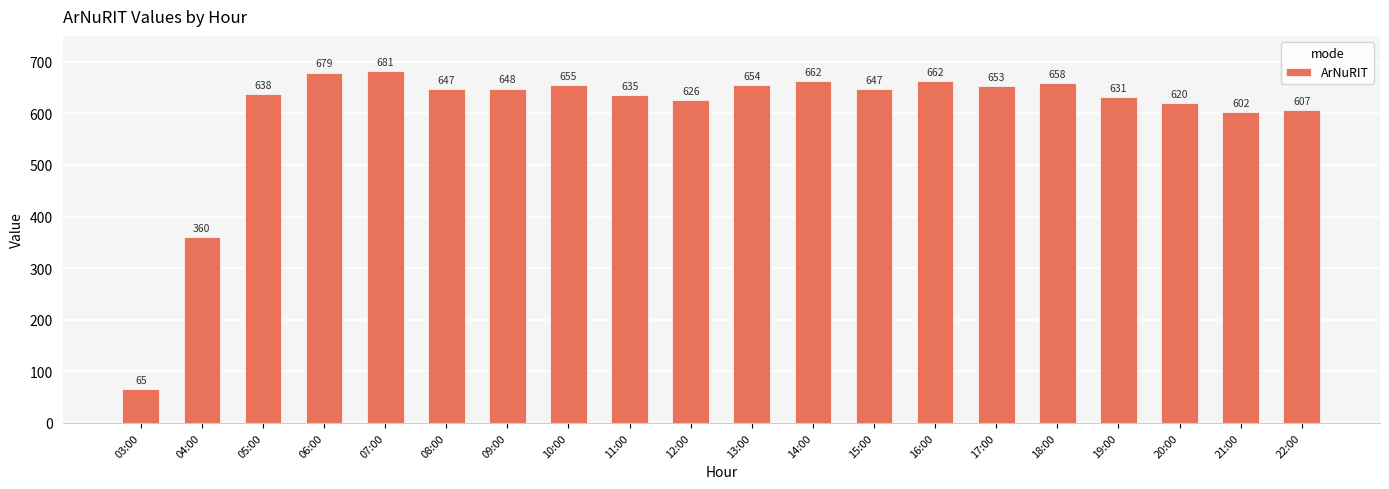

Which has a higher value, 12:00 or 21:00?

12:00